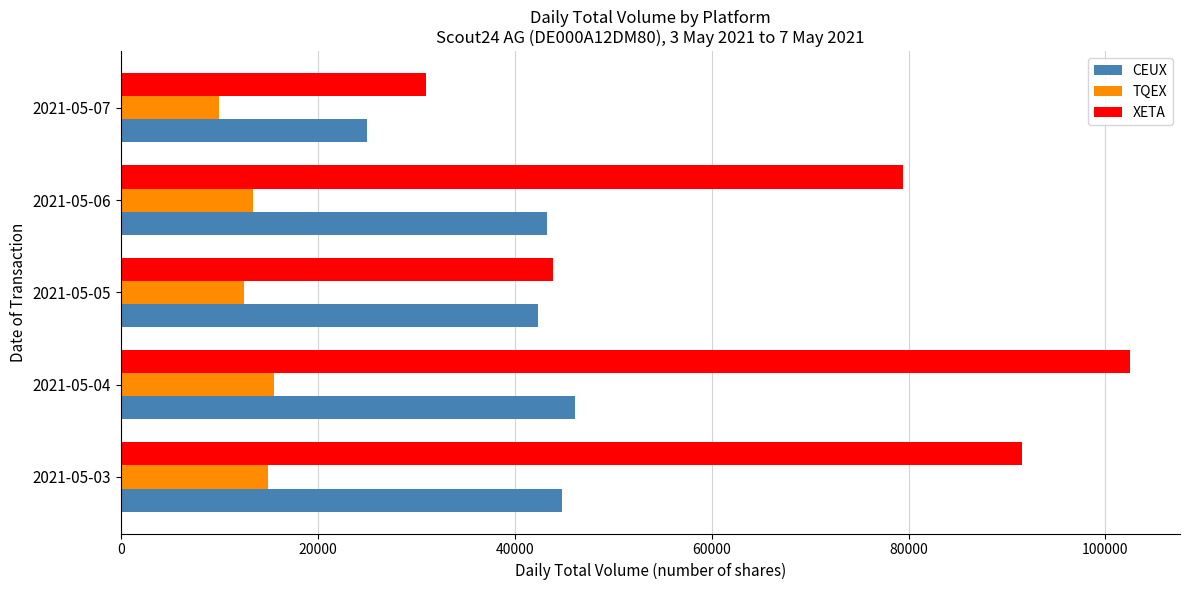

The value of CEUX at 2021-05-05 is 42389. True or false?

True